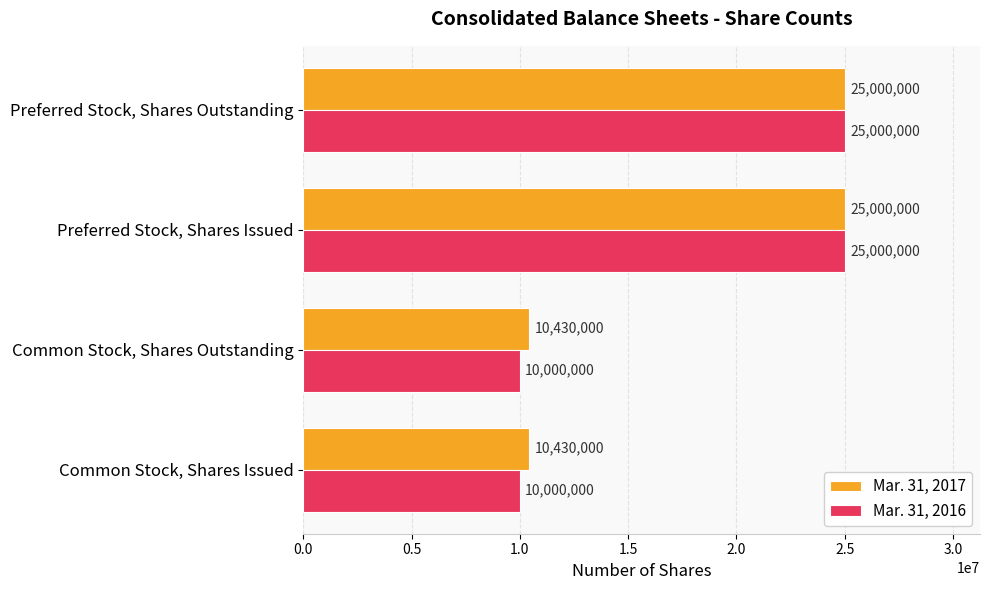

Which series has the widest spread of values?

Mar. 31, 2016